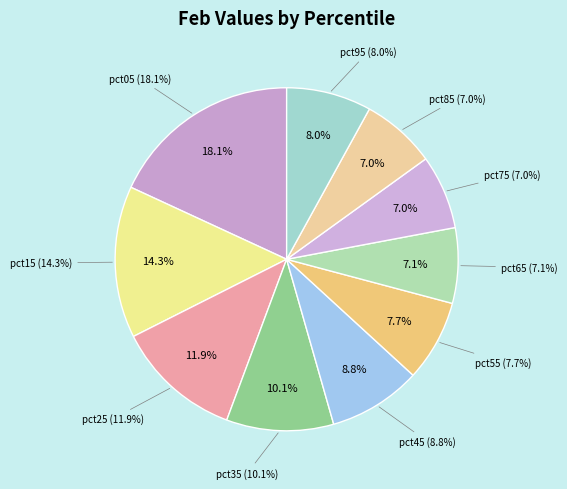

Which category has the biggest portion of the pie?

pct05